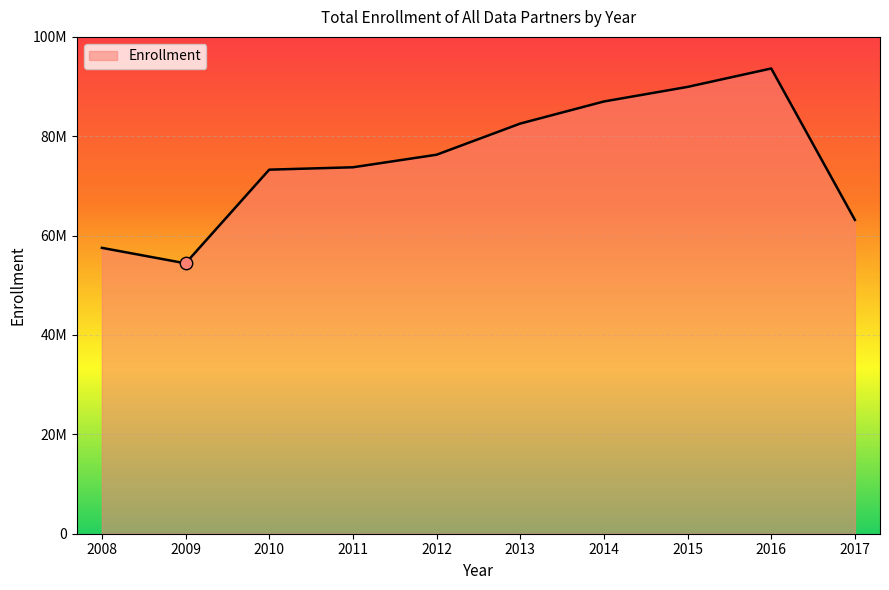

Between 2012 and 2015, which is larger?

2015